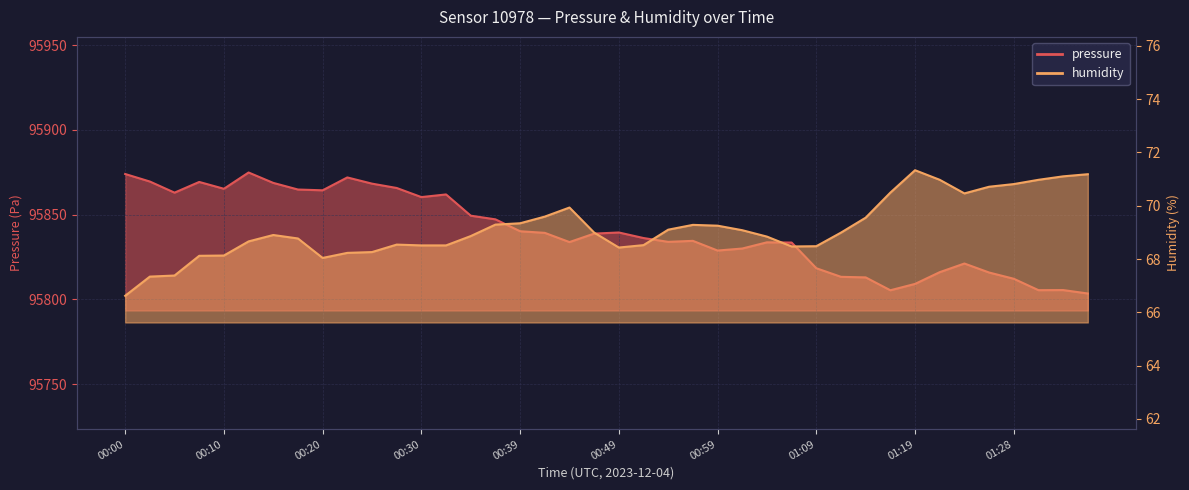

Rank the series by their maximum value, from lowest to highest.

humidity, pressure